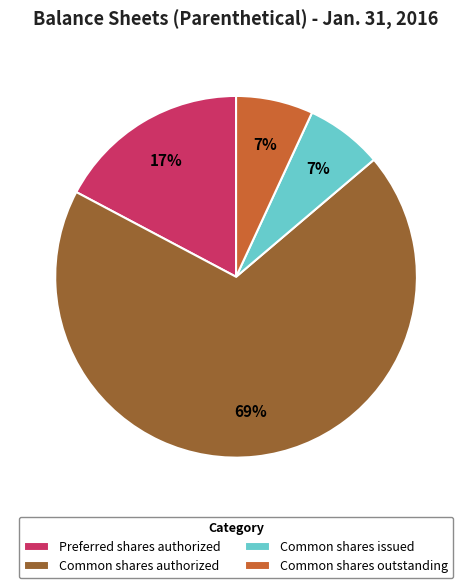

How many segments does this pie chart have?

4